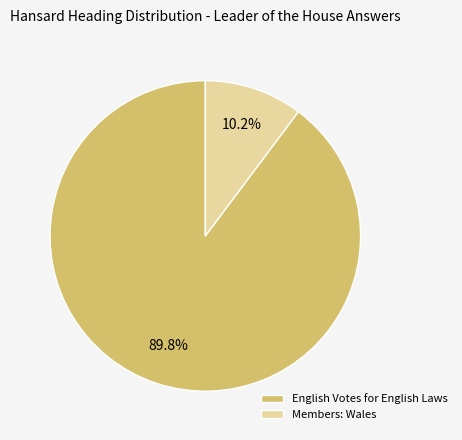

What percentage do English Votes for English Laws and Members: Wales together represent?

100.0%